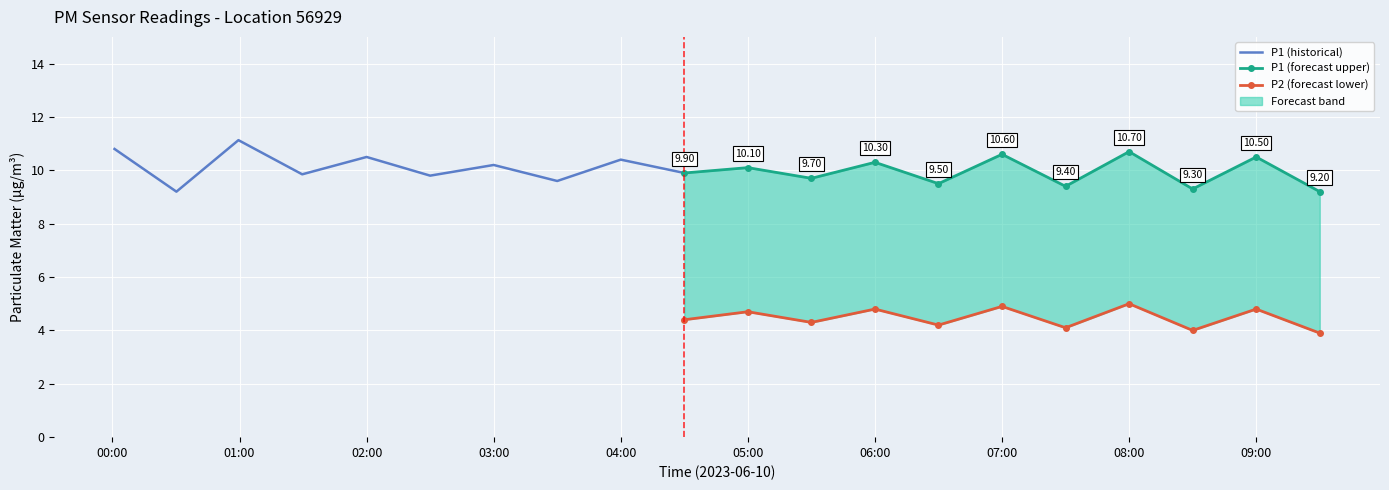

Between 00:30 and 01:30, which is larger?

01:30